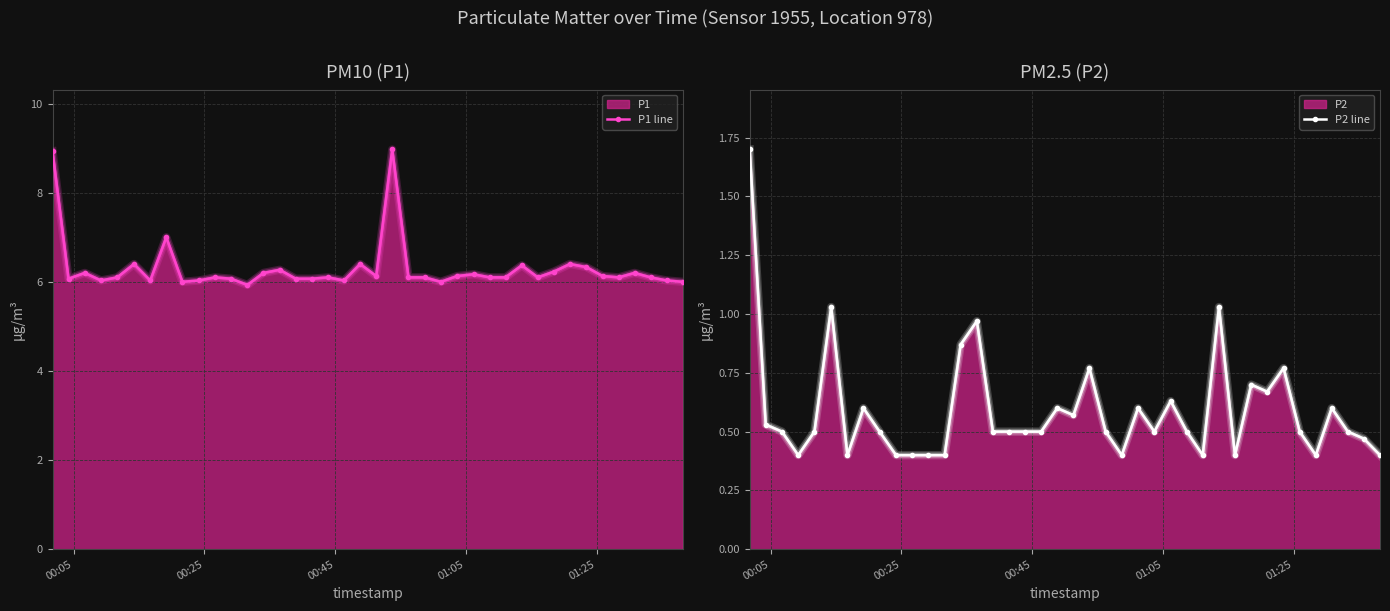

At which category does P1 line reach its first local valley?

00:25